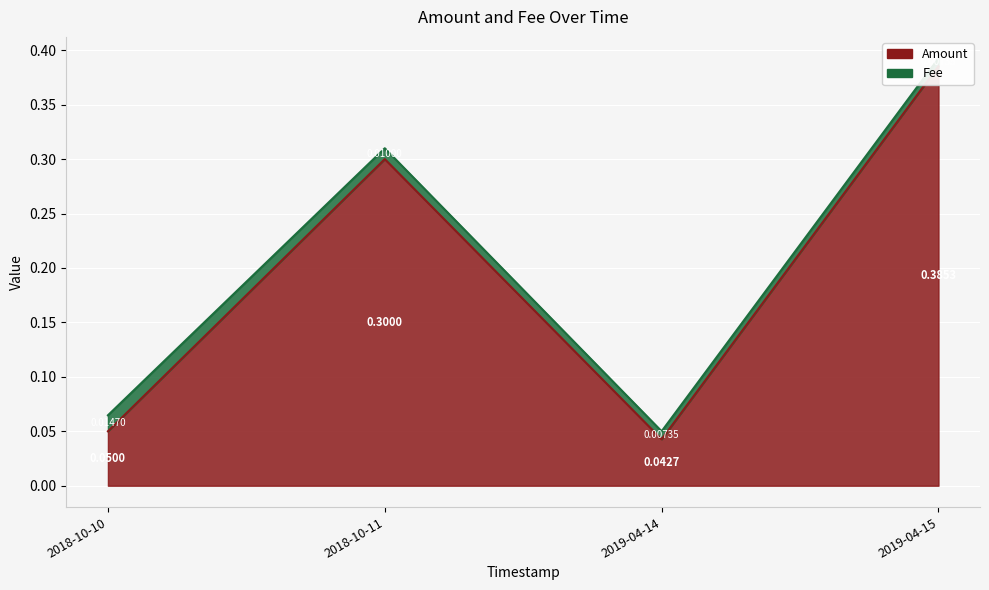

How many series are shown in this chart?

2